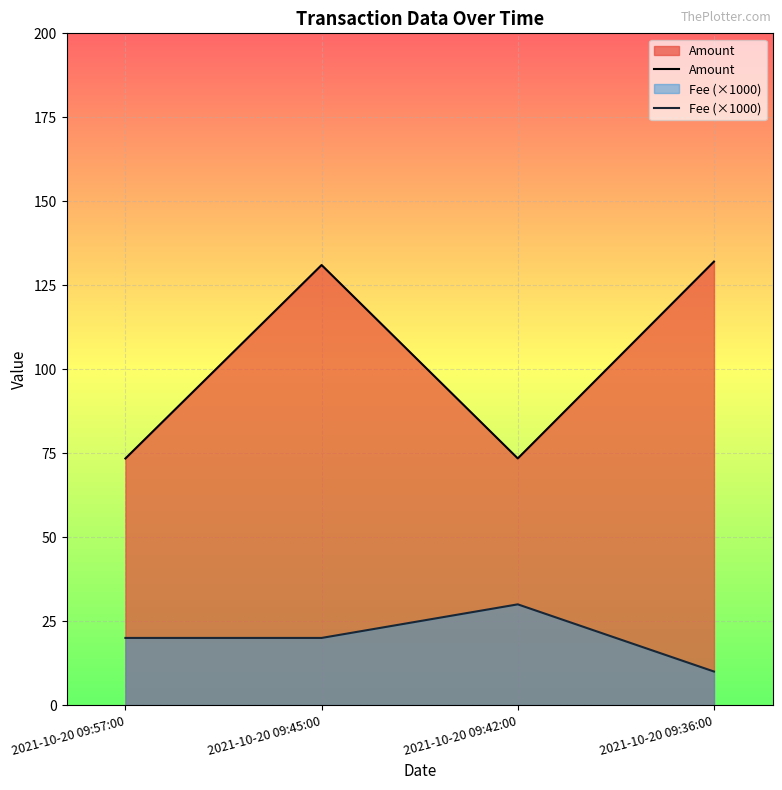

What is the total value across all series at 2021-10-20 09:57:00?

93.4